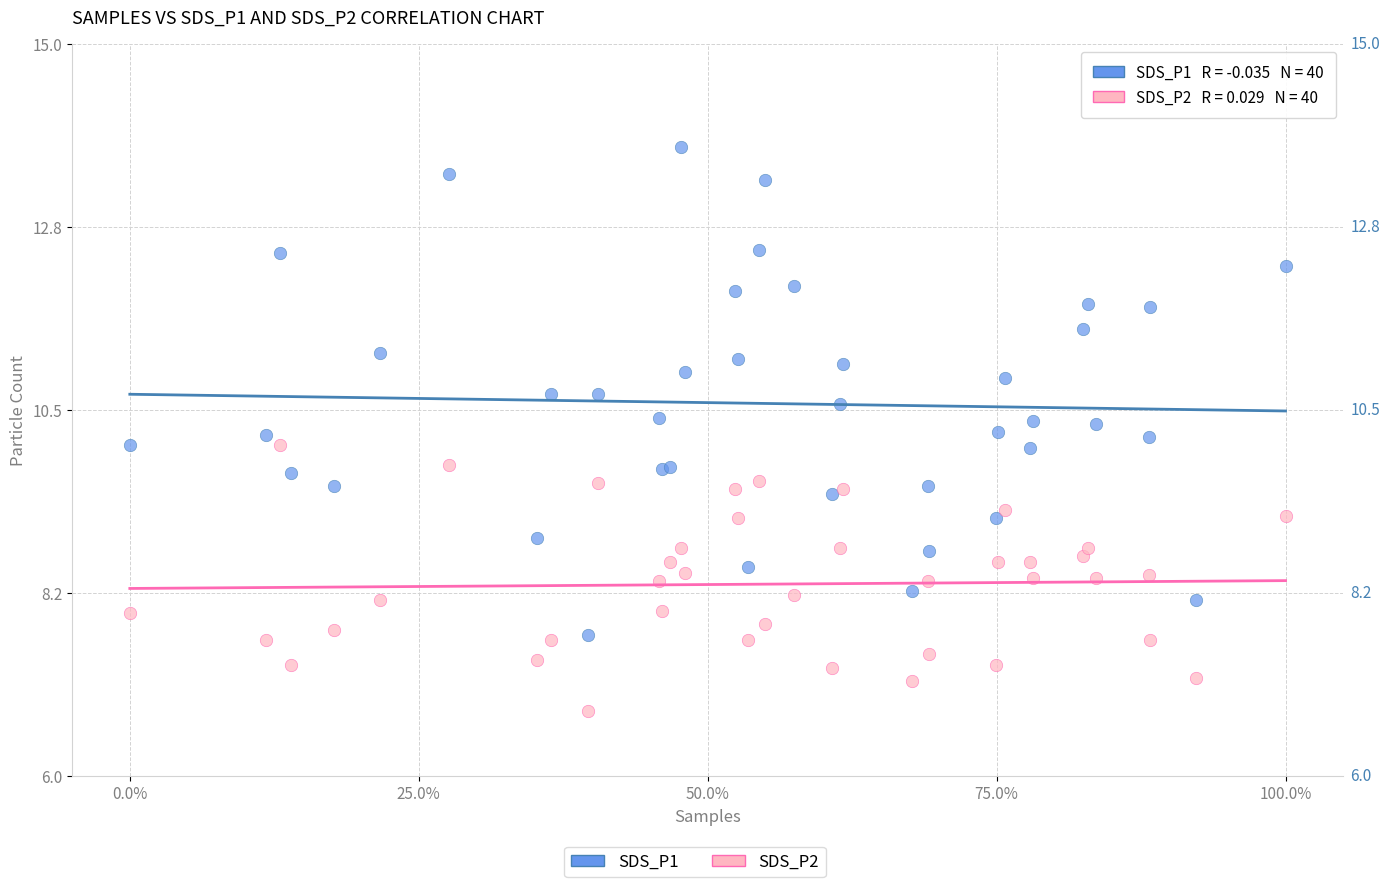

Which series contains the lowest Y value?

SDS_P2